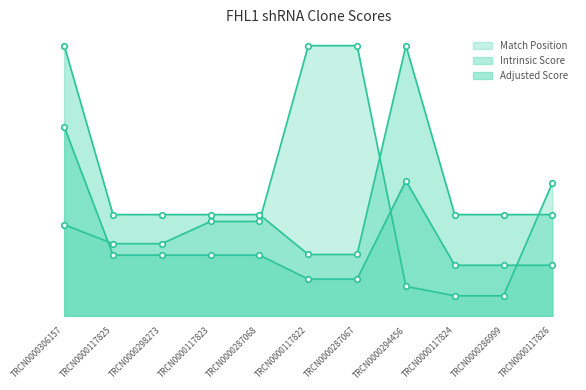

What position from the left is TRCN0000306157?

1